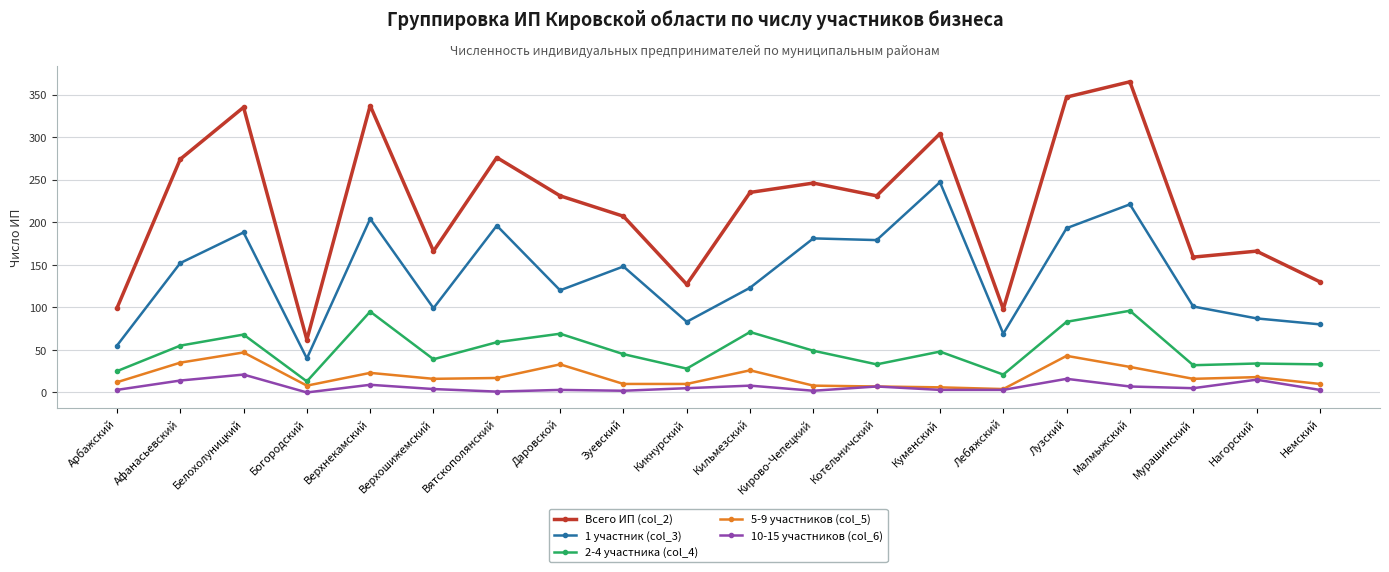

True or false: 1 участник (col_3) and 2-4 участника (col_4) intersect in this chart.

False